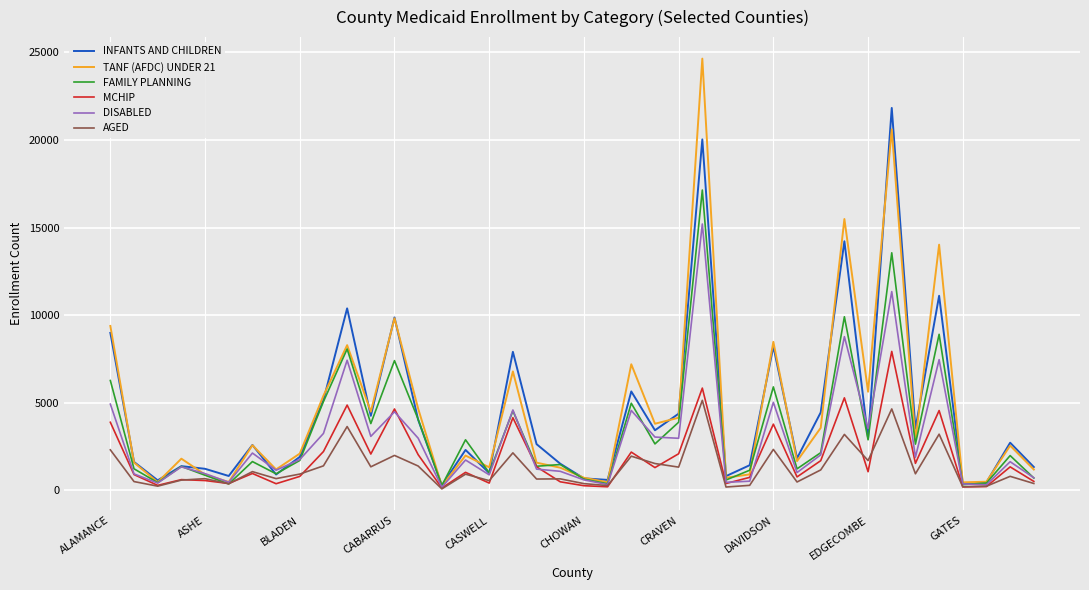

Which series has the largest range (max minus min)?

TANF (AFDC) UNDER 21